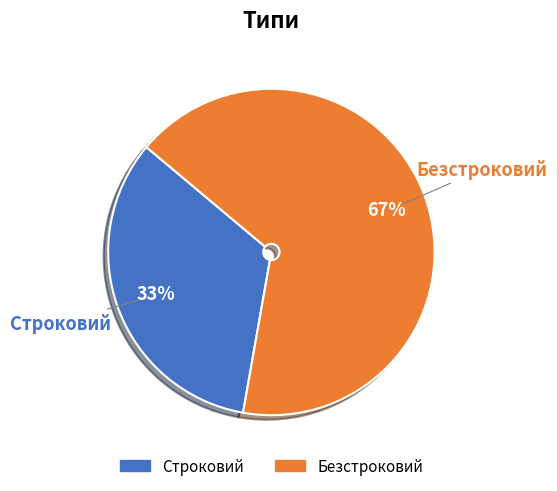

Which has a higher value, Строковий or Безстроковий?

Безстроковий